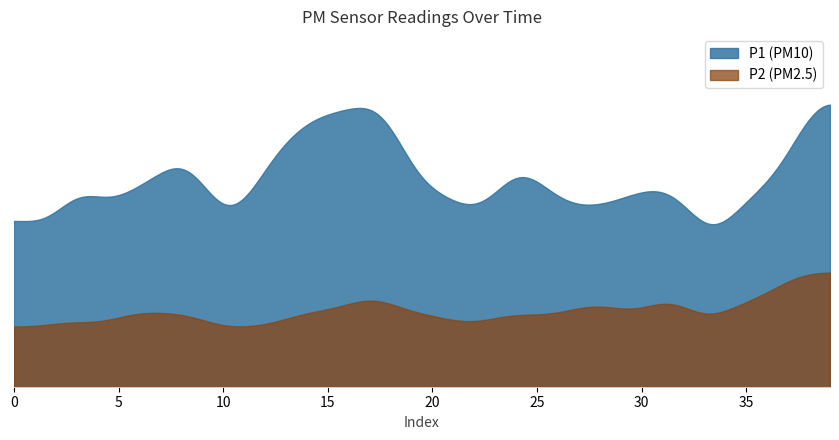

What is the total value across all series at 24?

12.6